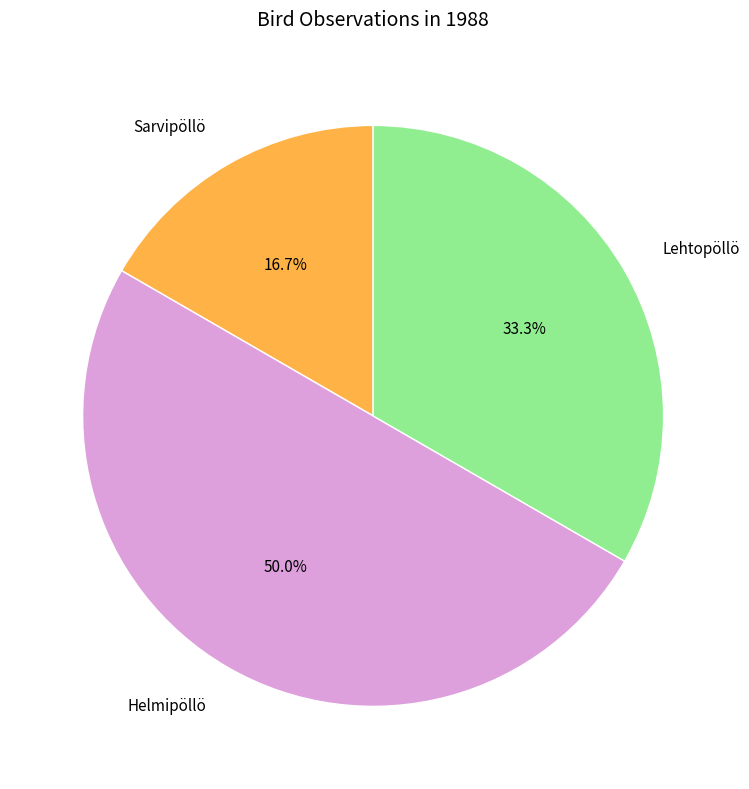

What percentage do Lehtopöllö and Sarvipöllö together represent?

50.0%